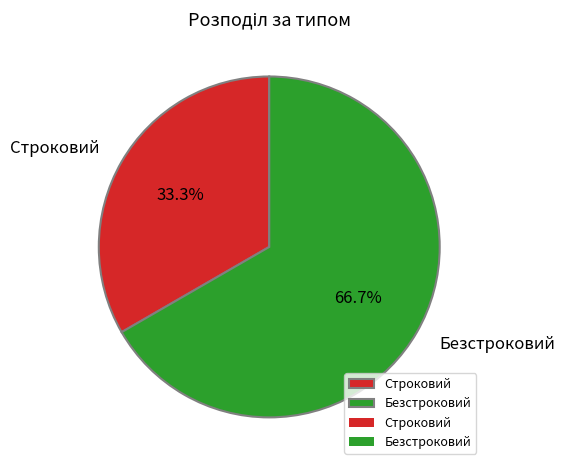

Which category has the biggest portion of the pie?

Безстроковий